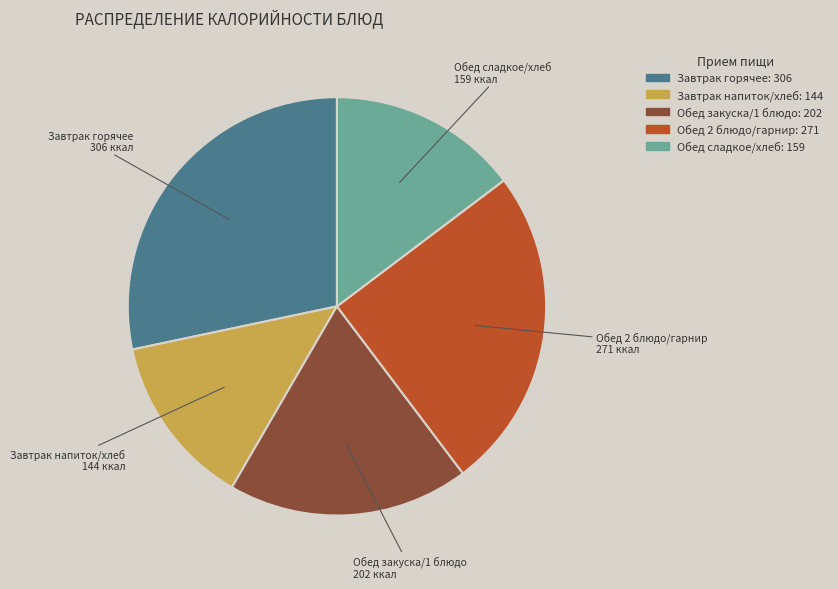

Is there a majority slice in this chart?

No